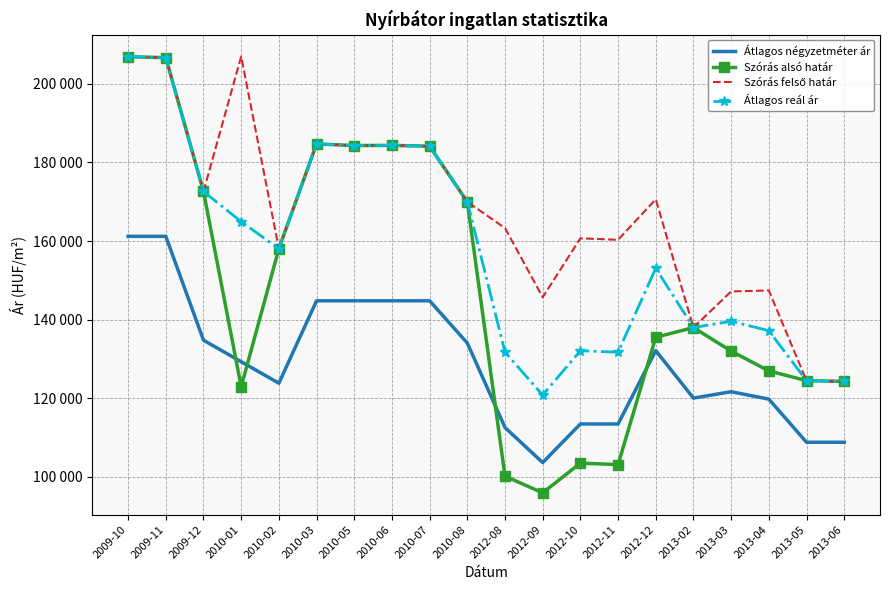

How many times do Szórás alsó határ and Átlagos négyzetméter ár cross each other?

4